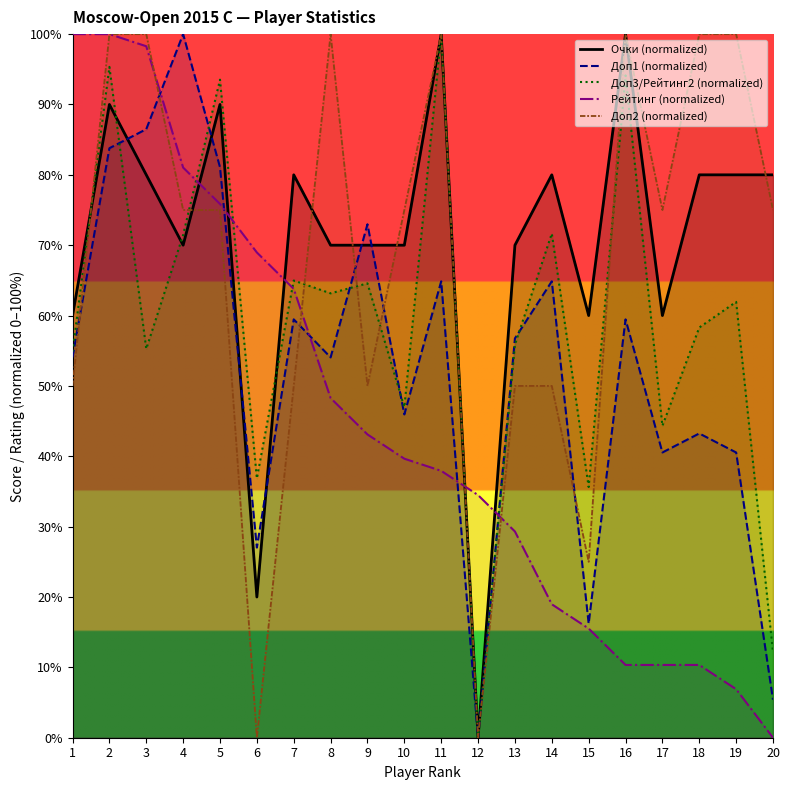

How many interior local peaks does the Доп1 (normalized) series have?

7